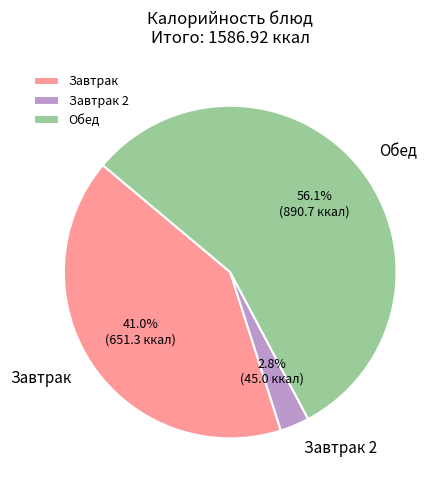

Is the sum of Обед and Завтрак greater than half?

Yes